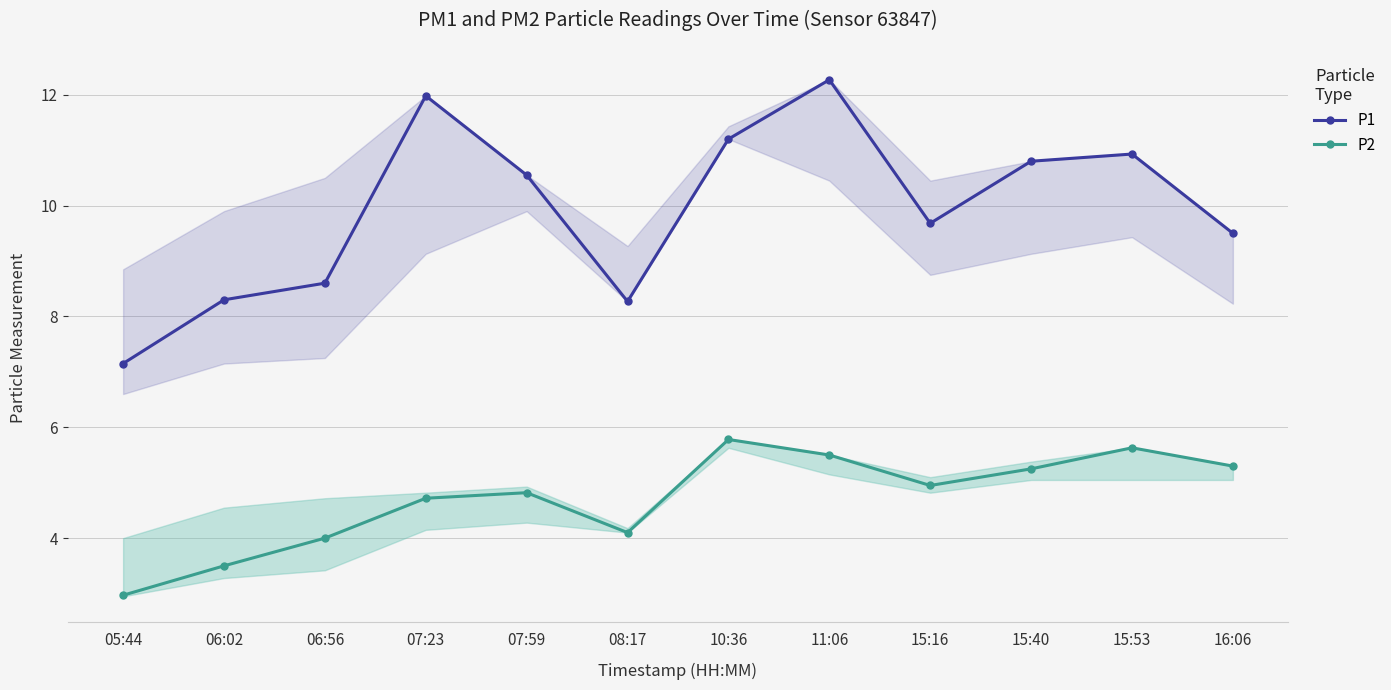

Which series has the widest spread of values?

P1